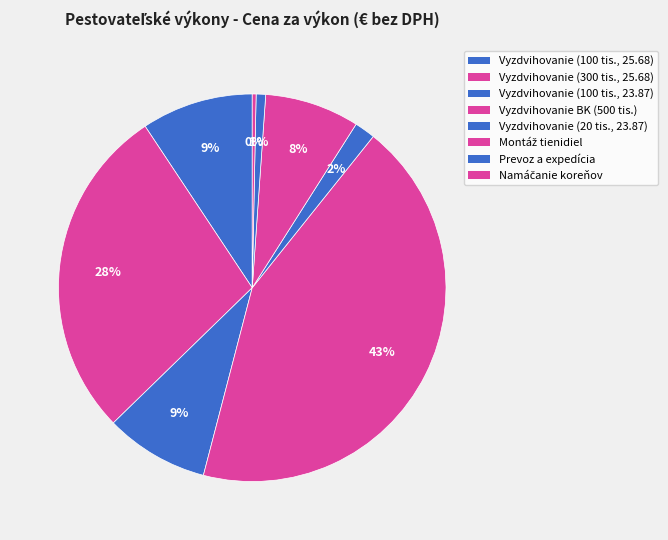

How many segments does this pie chart have?

8